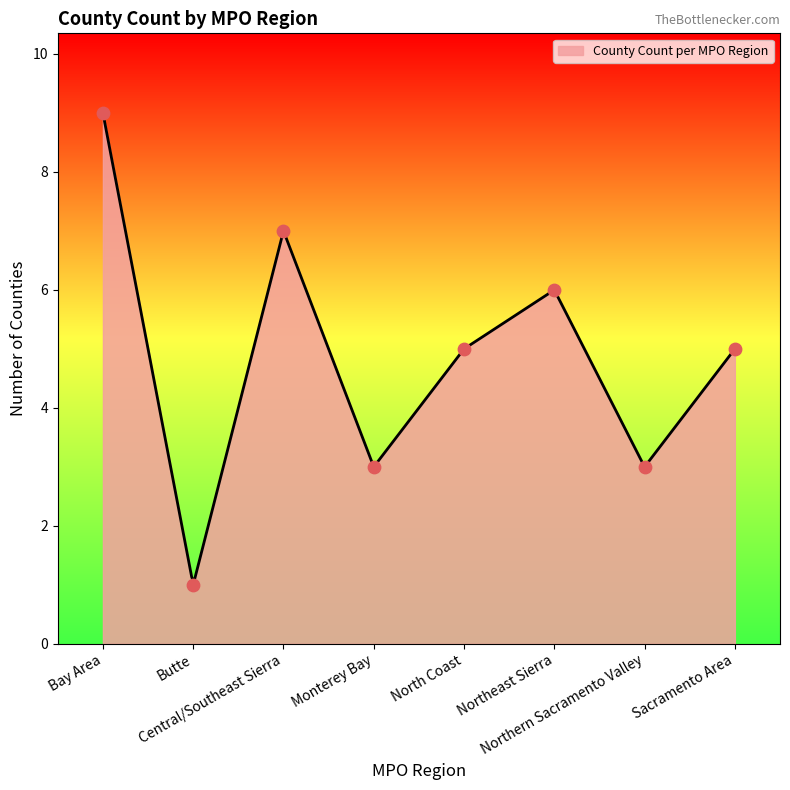

Between Monterey Bay and Central/Southeast Sierra, which is larger?

Central/Southeast Sierra